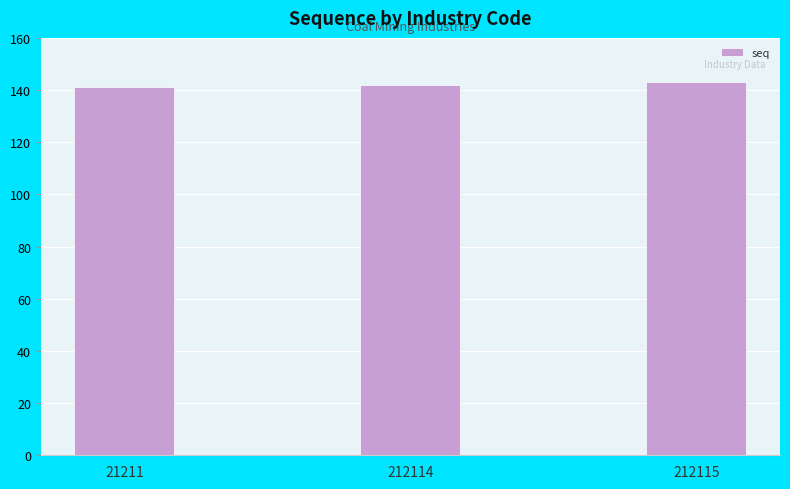

Reading right to left, transcribe all the data shown in this chart.

143	142	141